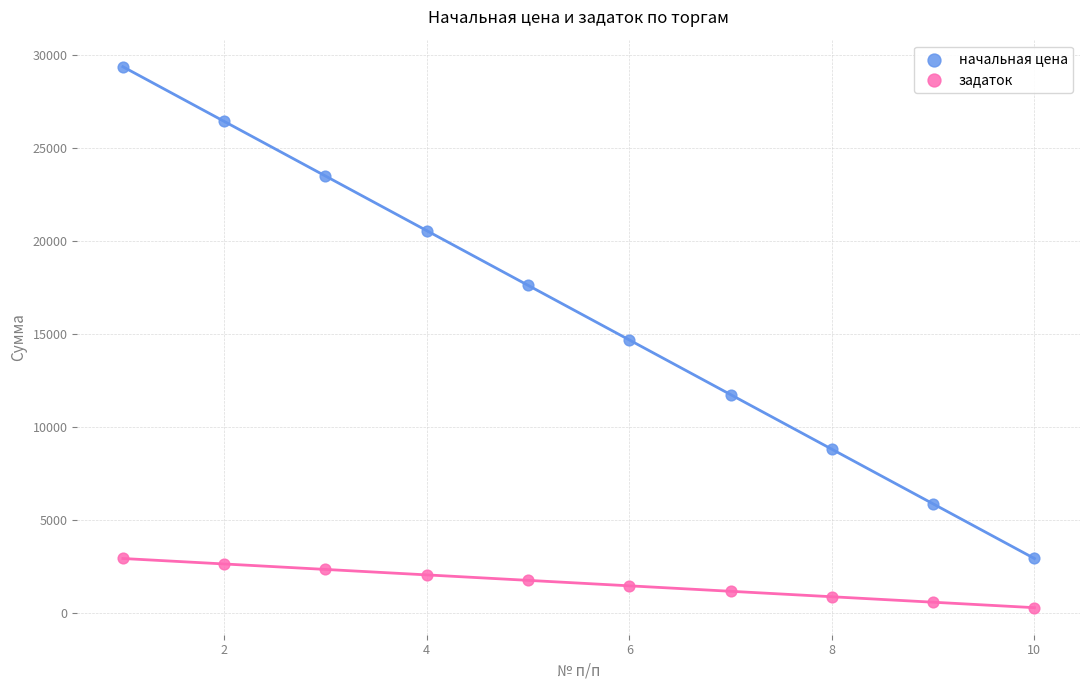

Which series reaches the minimum Y coordinate?

задаток